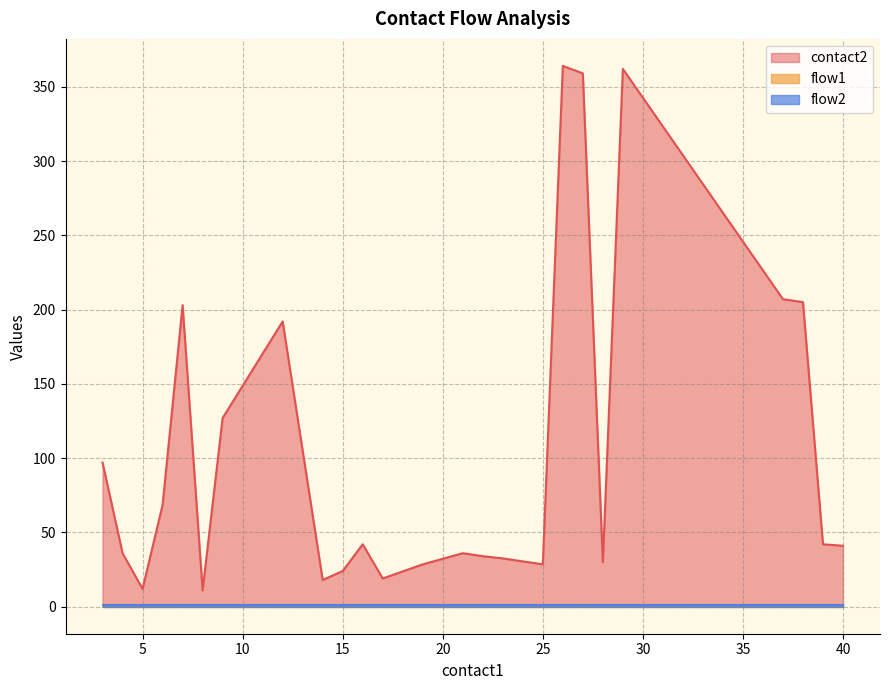

What is the sum of the contact2 values at 35 and 2?

241